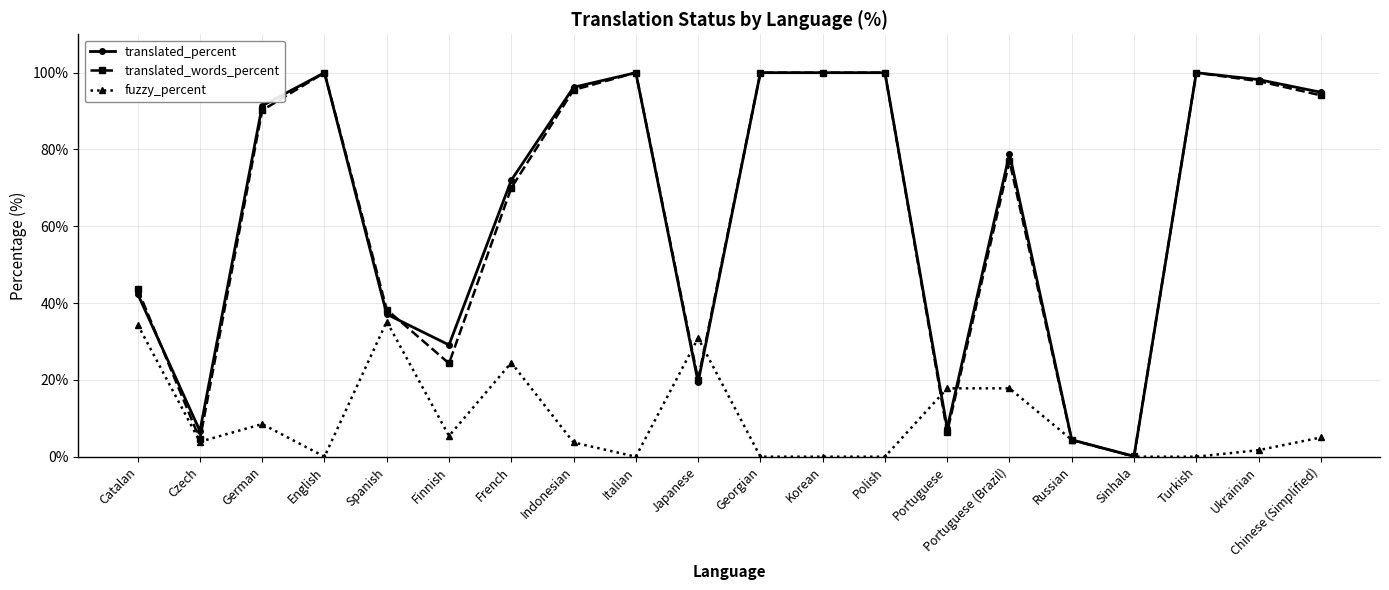

Is the value of translated_words_percent at Indonesian greater than the value of translated_percent at Turkish?

No